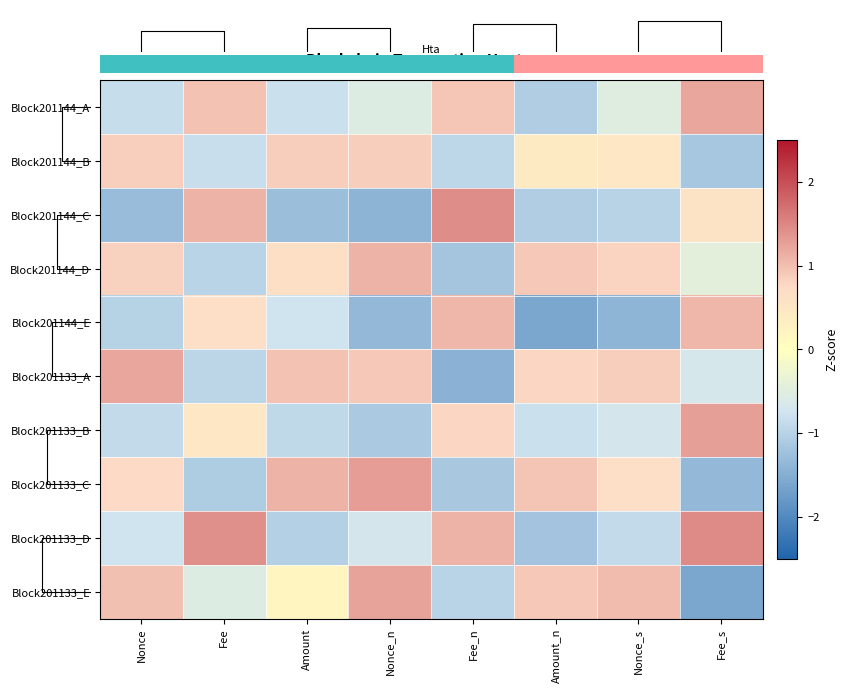

At which label does Block201144_D first exceed 0?

Nonce